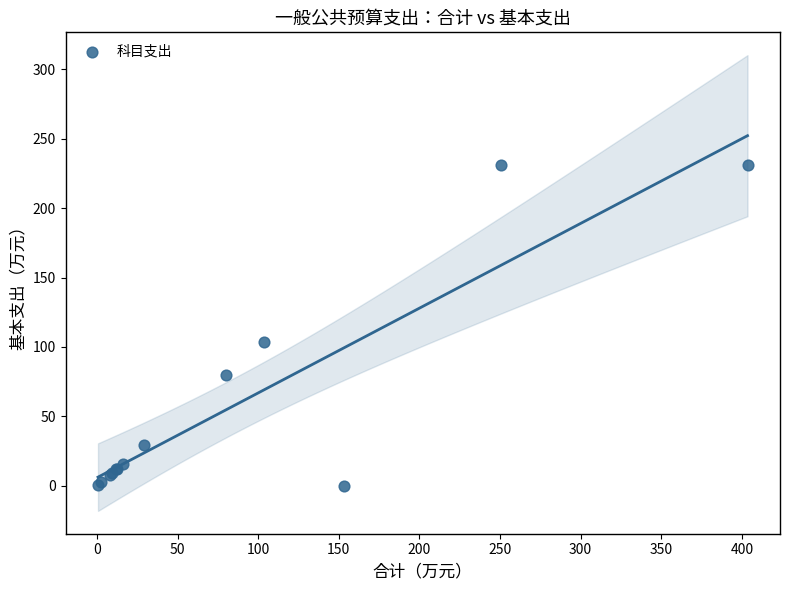

What Y value in the scatter plot is closest to 115?

103.7